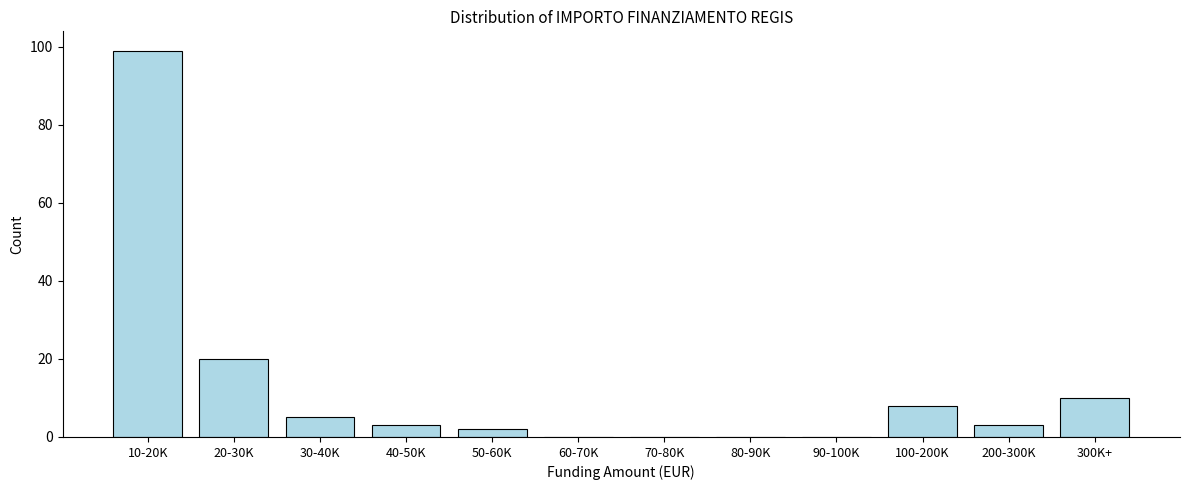

Reading left to right, transcribe all the data shown in this chart.

10-20K=99	20-30K=20	30-40K=5	40-50K=3	50-60K=2	60-70K=0	70-80K=0	80-90K=0	90-100K=0	100-200K=8	200-300K=3	300K+=10